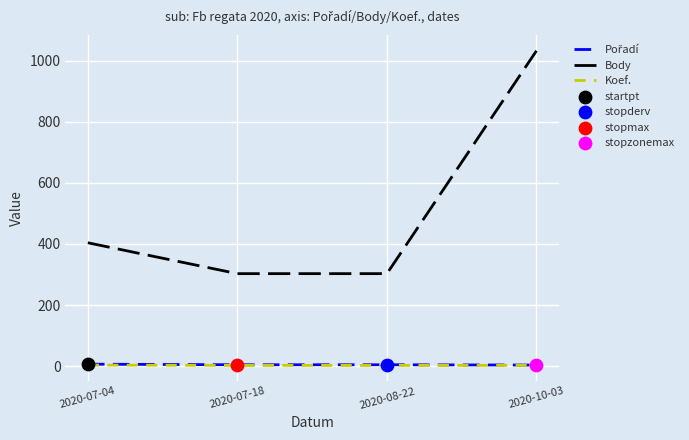

Which series has the widest spread of values?

Body